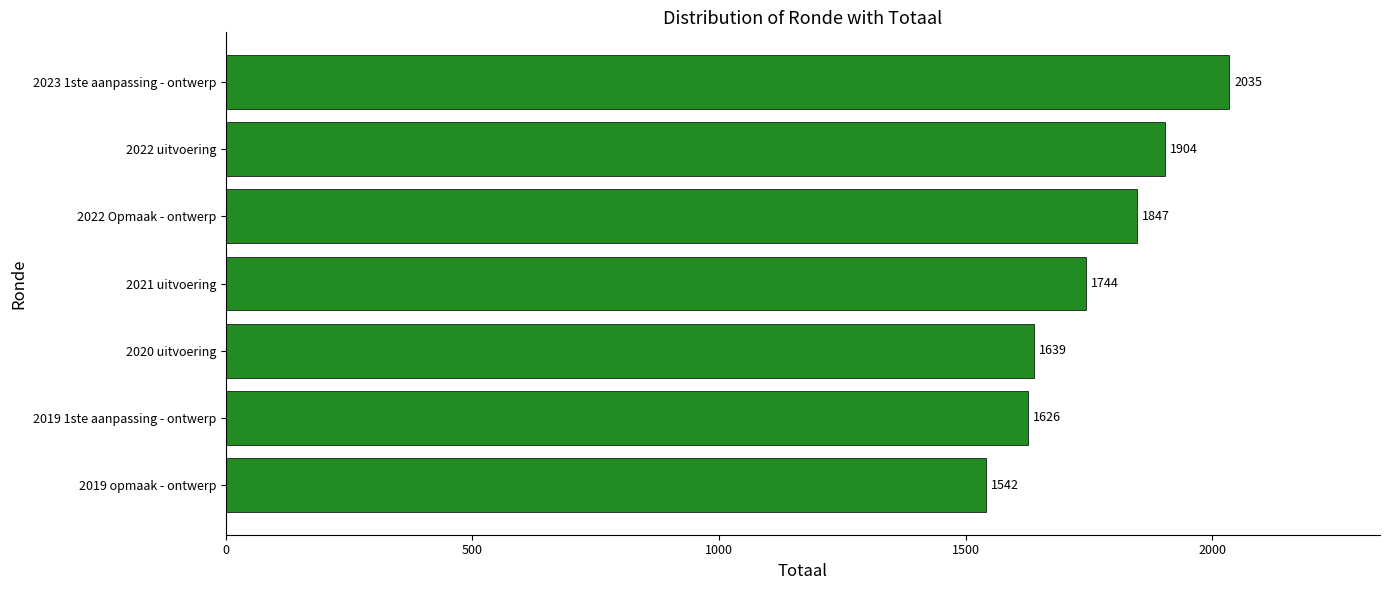

List the labels in order of value, smallest first.

2019 opmaak - ontwerp, 2019 1ste aanpassing - ontwerp, 2020 uitvoering, 2021 uitvoering, 2022 Opmaak - ontwerp, 2022 uitvoering, 2023 1ste aanpassing - ontwerp